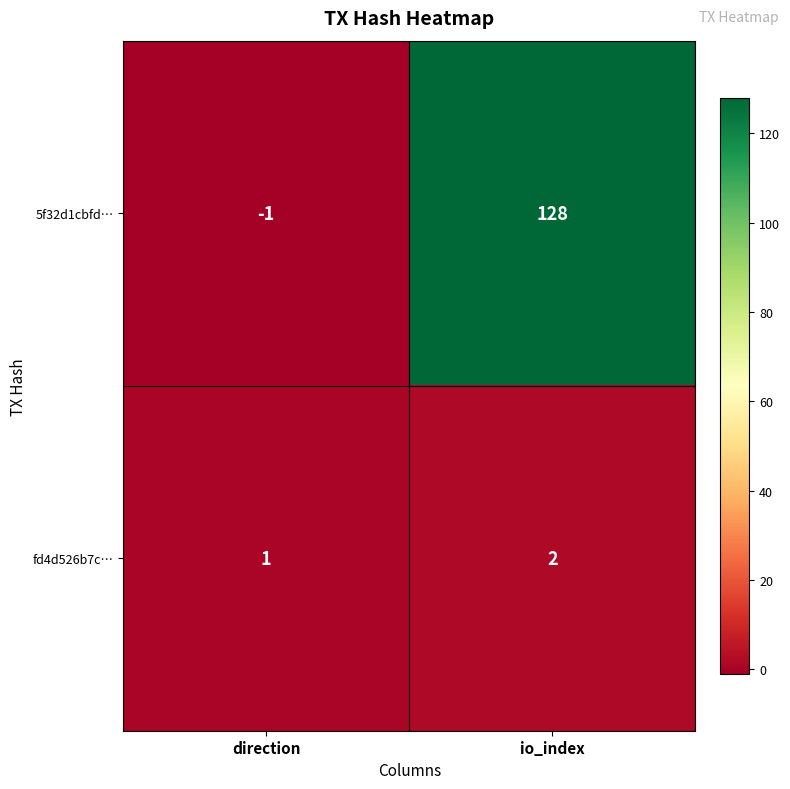

Reading right to left, transcribe all the data shown in this chart.

5f32d1cbfd…: io_index=128	direction=-1
fd4d526b7c…: io_index=2	direction=1